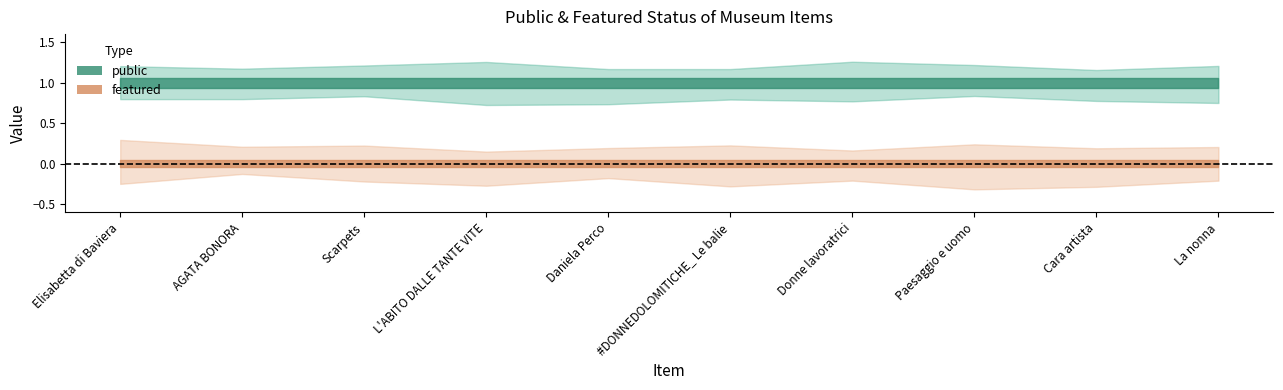

What is the maximum value shown in the chart?

1